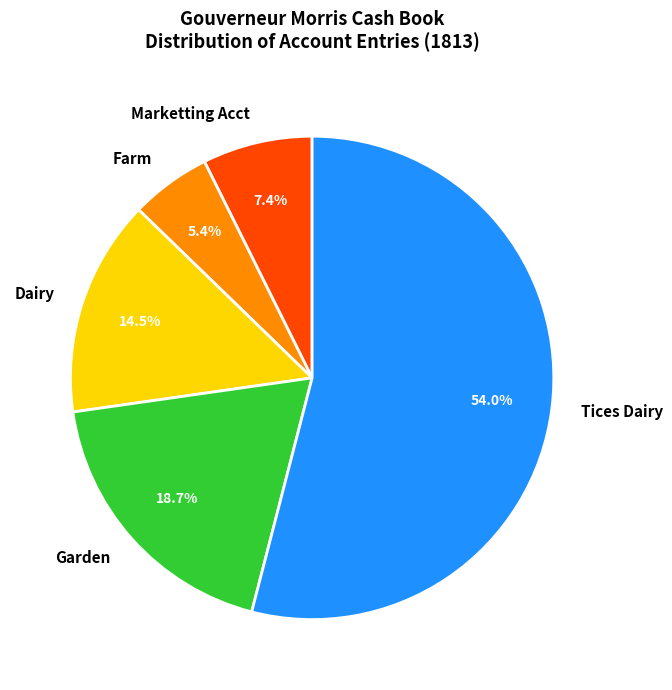

How many slices are in this pie chart?

5